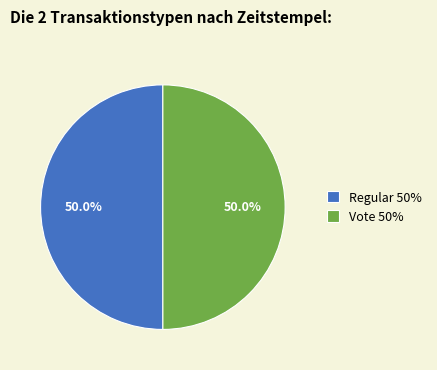

What is the ratio of the value at Vote 50% to the value at Regular 50%?

1.0